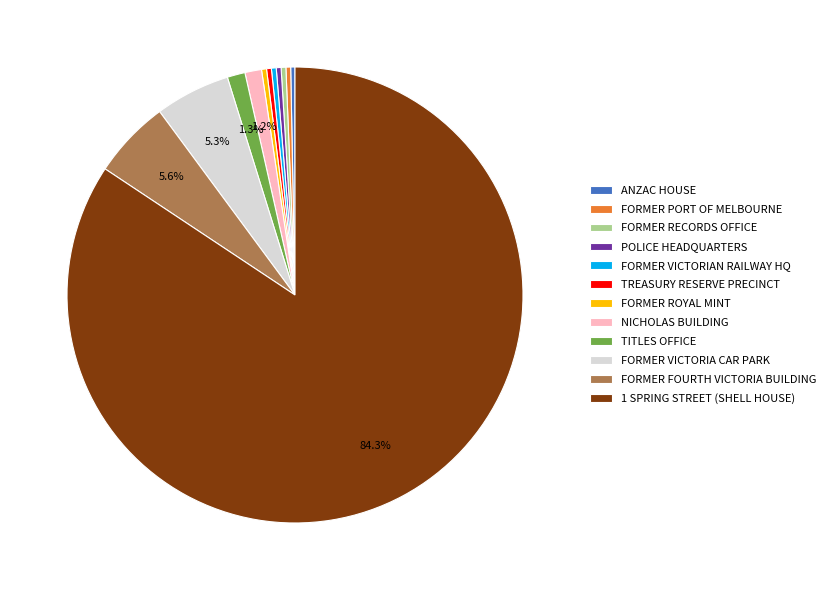

Does 1 SPRING STREET (SHELL HOUSE) represent more than half of the total?

Yes